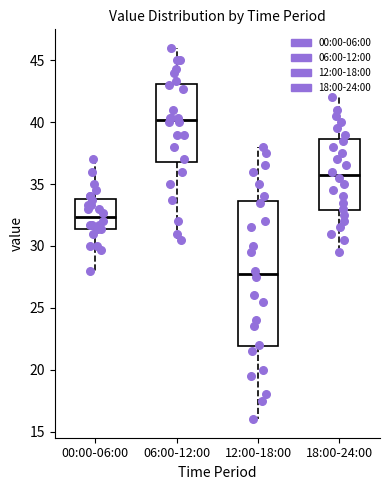

Where does the median line of the box for 06:00-12:00 sit on the y-axis? The values are not printed on the chart, so give them approximately, as read against the axis.

40.0